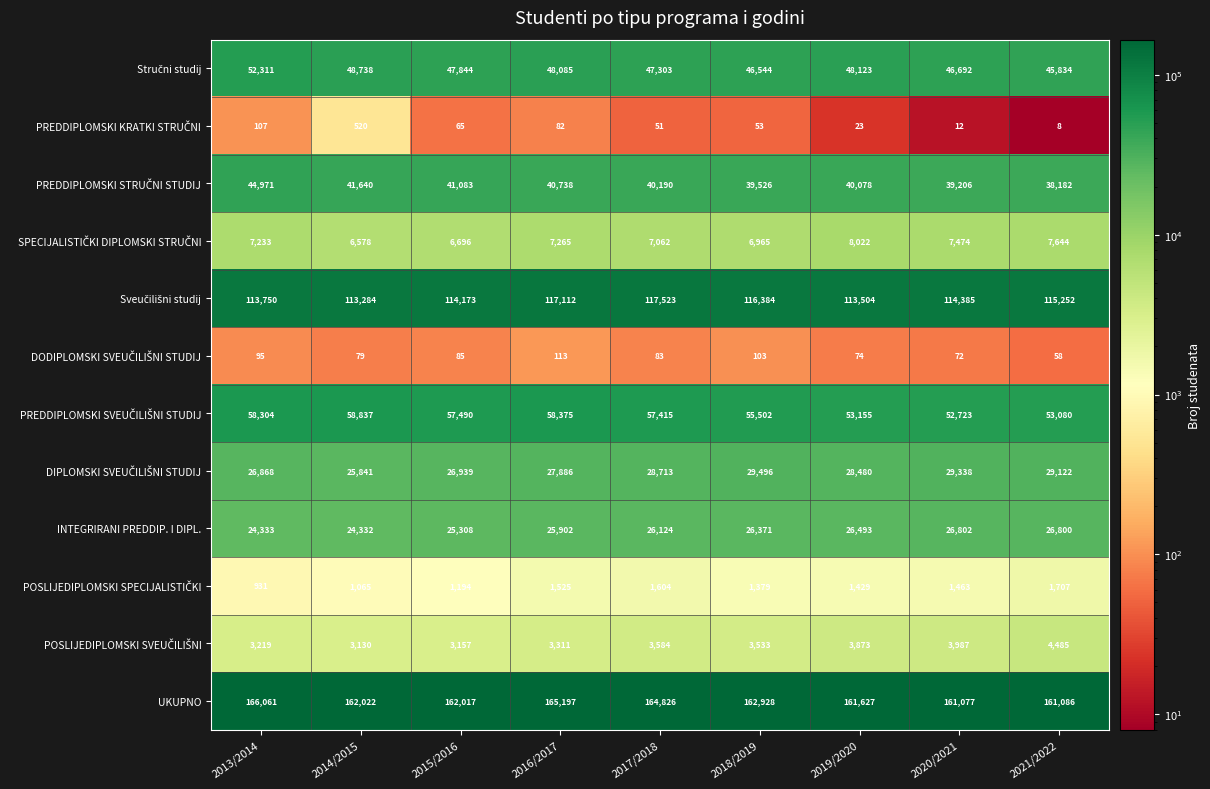

What is the total value across all series at 2015/2016?

486051